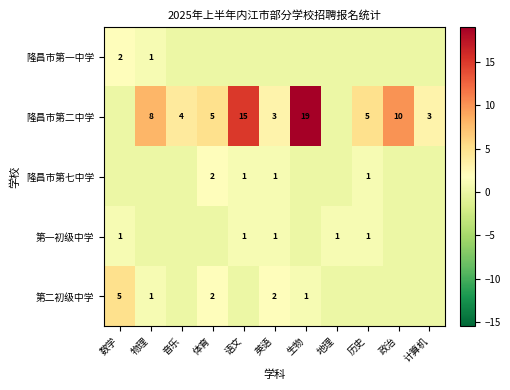

At how many categories does at least one series exceed 10?

2